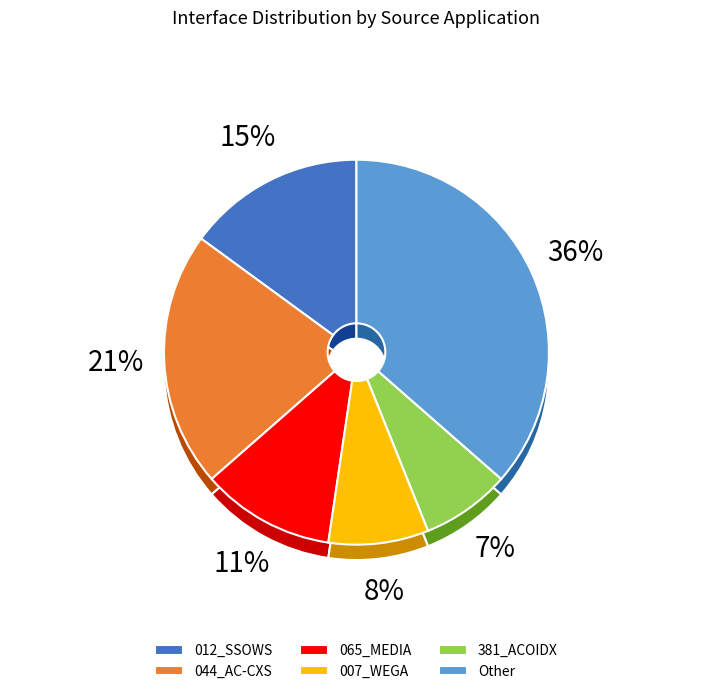

How many slices are in this pie chart?

6